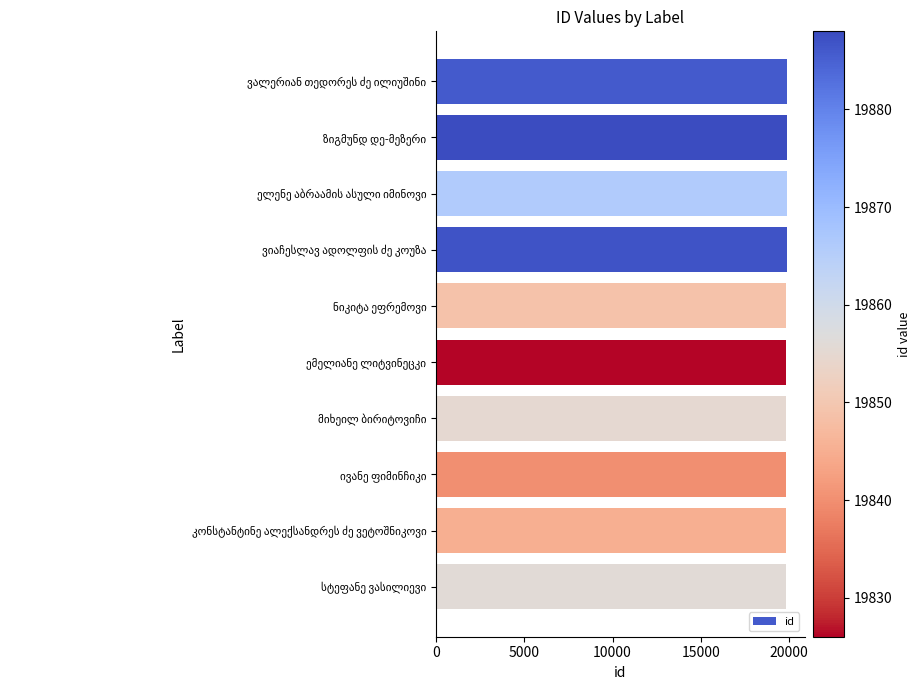

Are the bars horizontal?

Yes